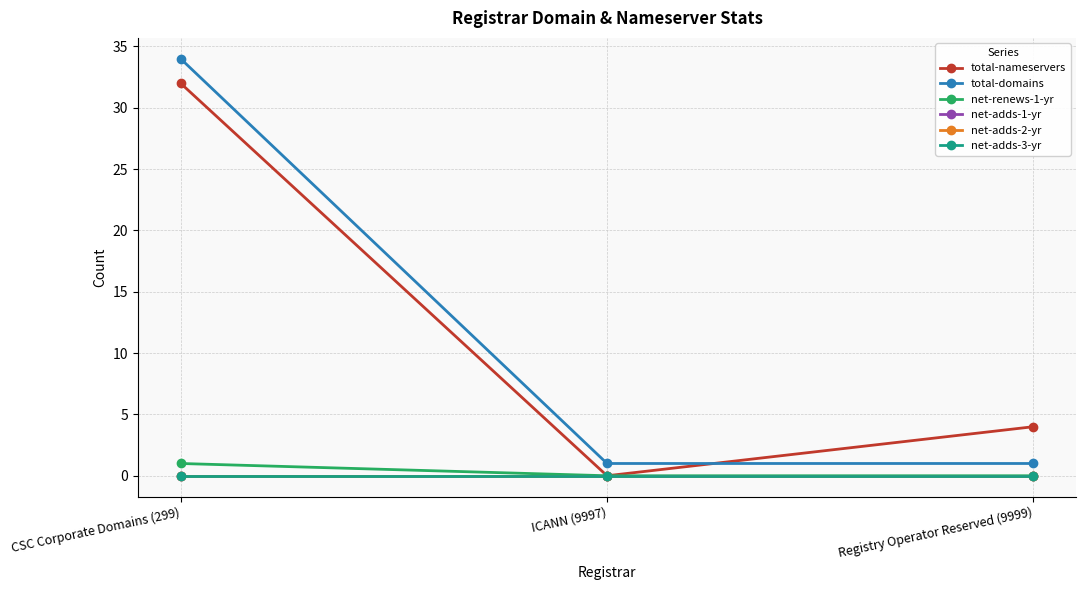

Rank the categories by total-nameservers value from lowest to highest.

ICANN (9997), Registry Operator Reserved (9999), CSC Corporate Domains (299)